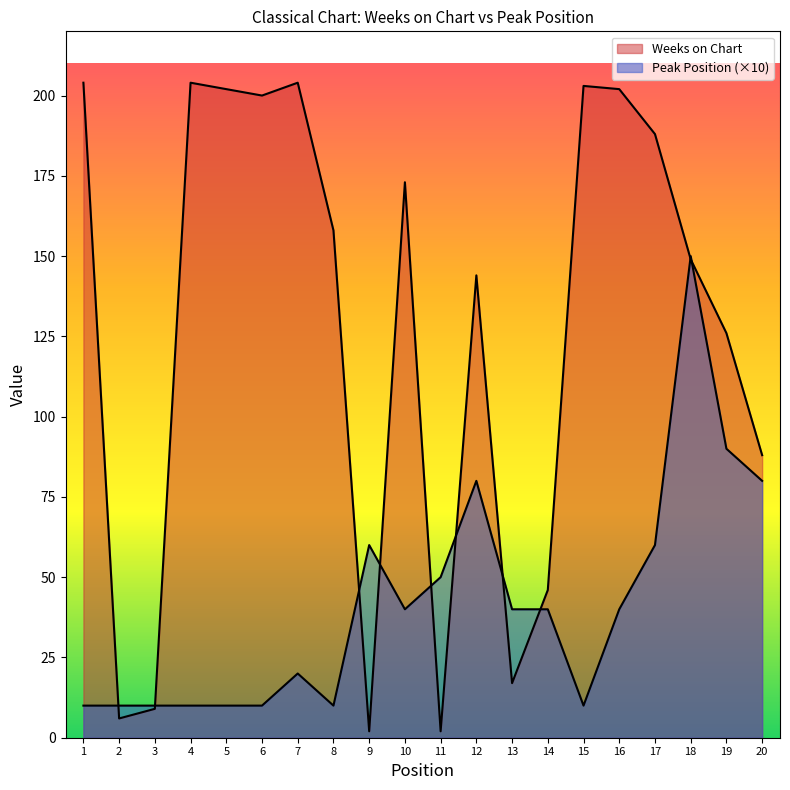

The Weeks on Chart series shows 204 at 4. True or false?

True